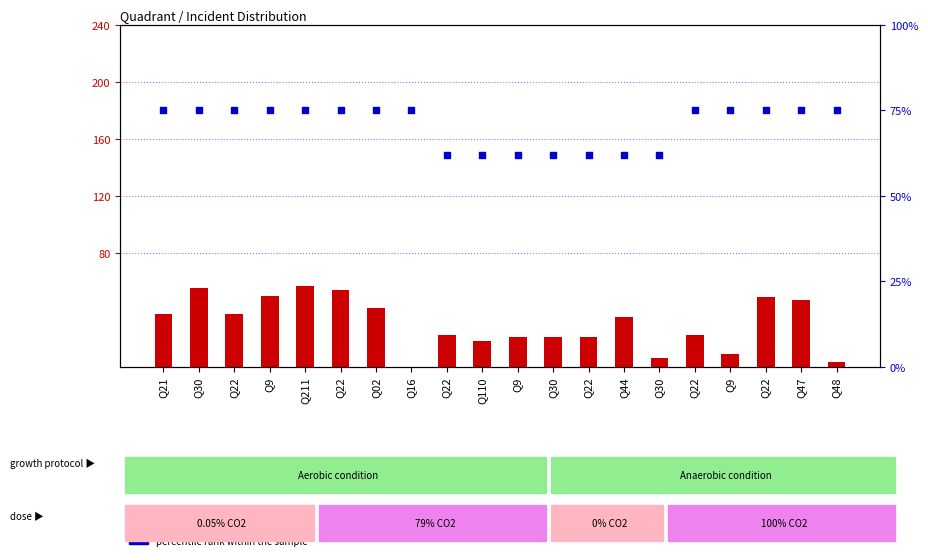

Is the value of percentile rank within the sample at Q22 greater than the value of count at Q211?

Yes